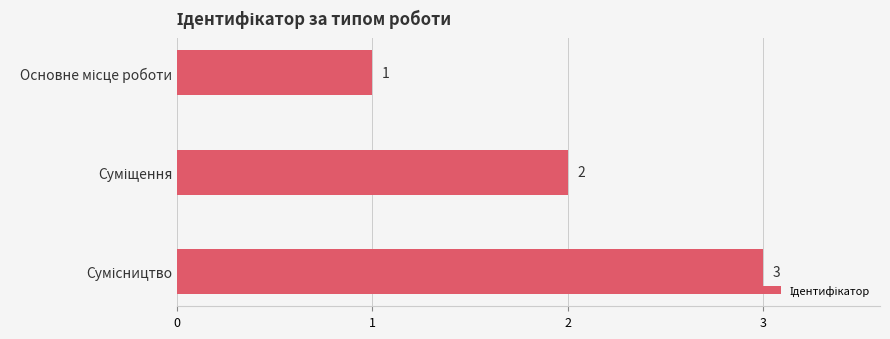

What is the value of the 2nd bar from the top?

2